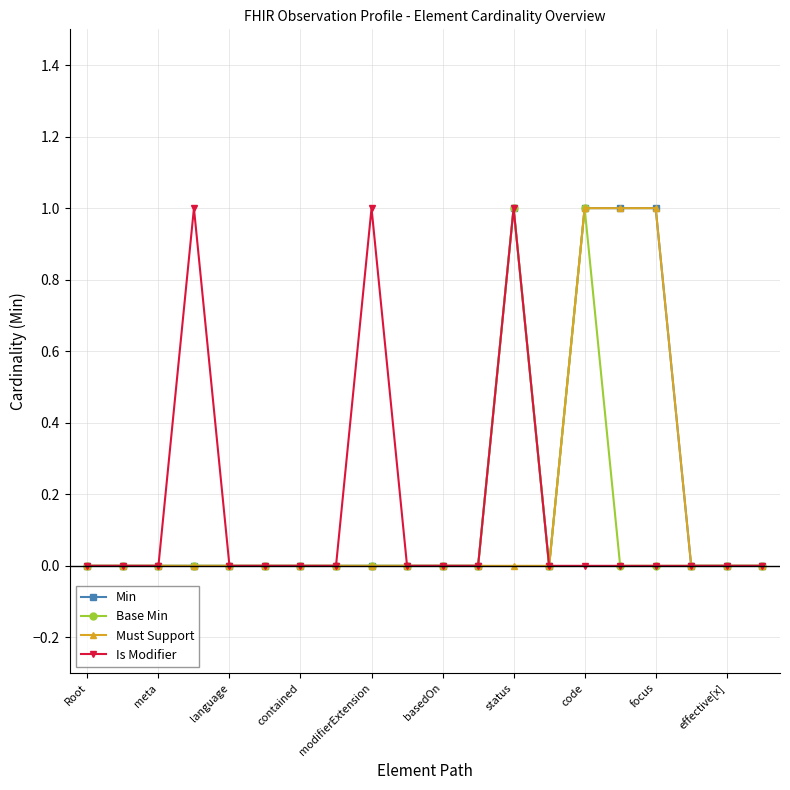

What is the maximum value shown in the chart?

1